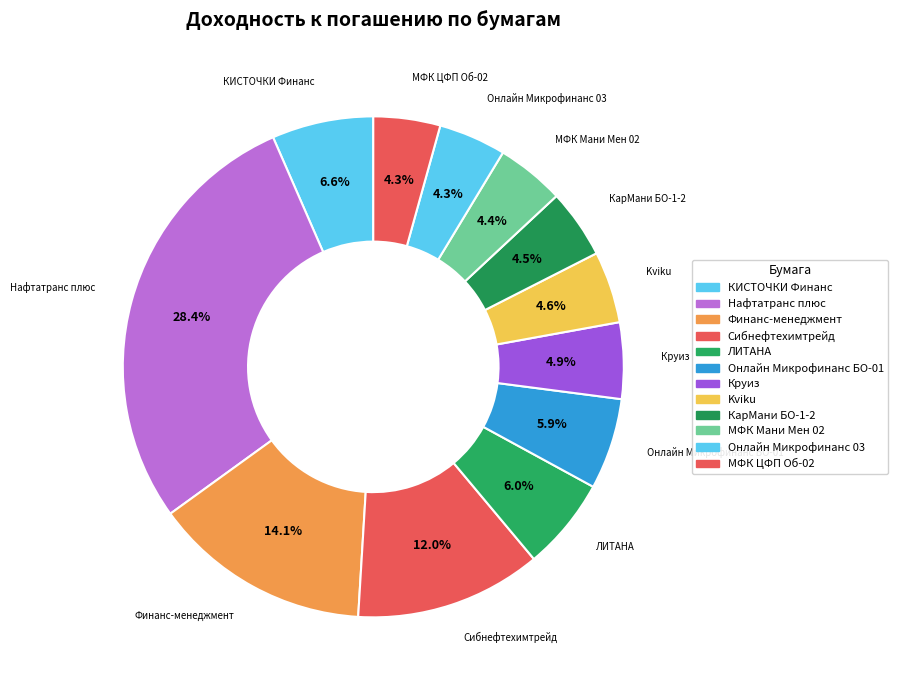

How many slices are in this pie chart?

12